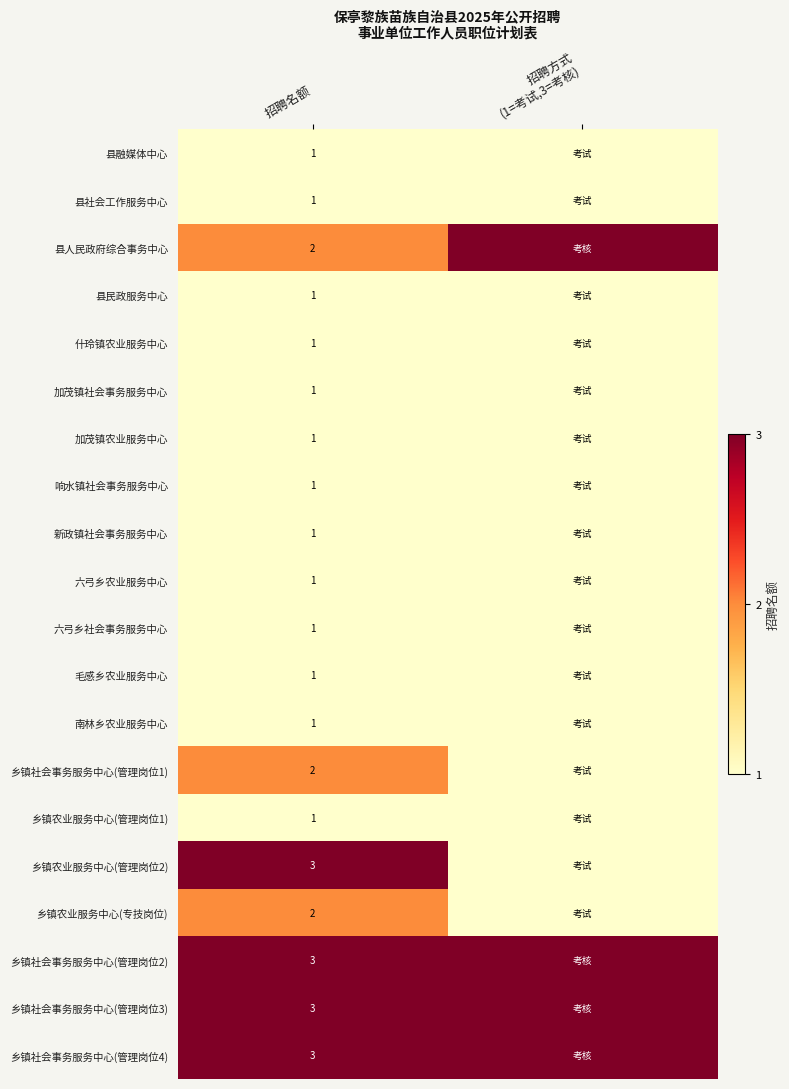

True or false: 县人民政府综合事务中心 has a value of 2 at 招聘名额.

True